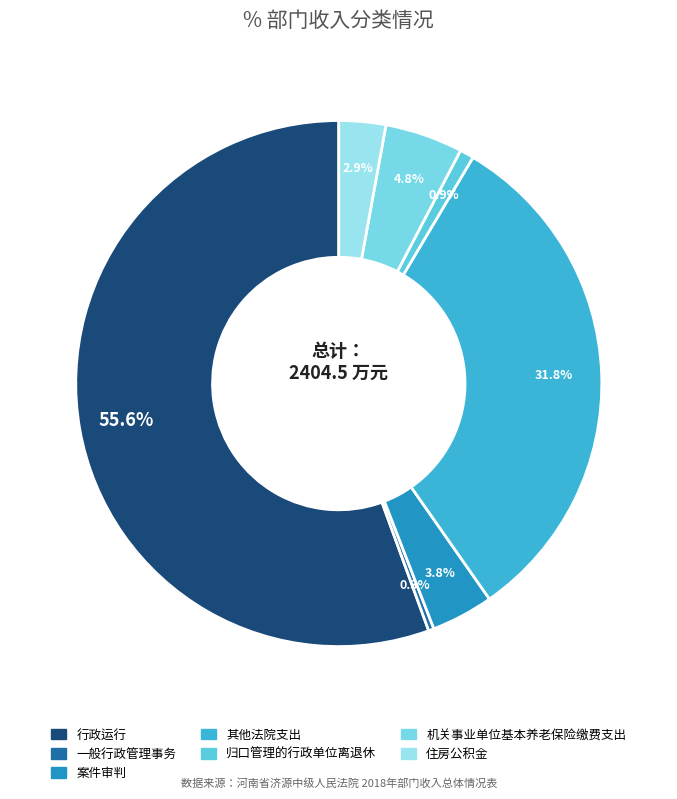

Does any single category account for the majority?

Yes